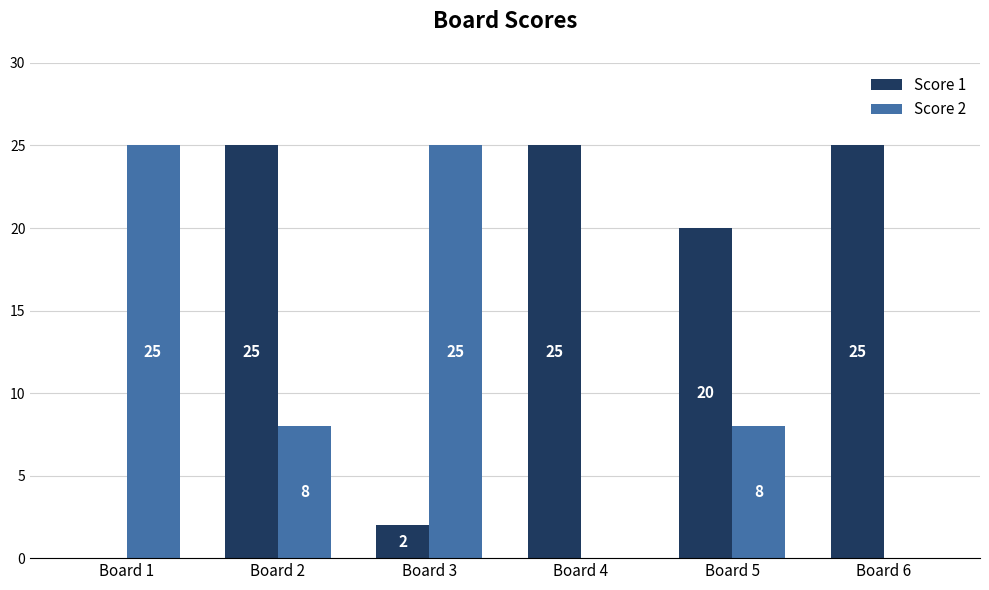

What is the sum of all Score 1 values?

97